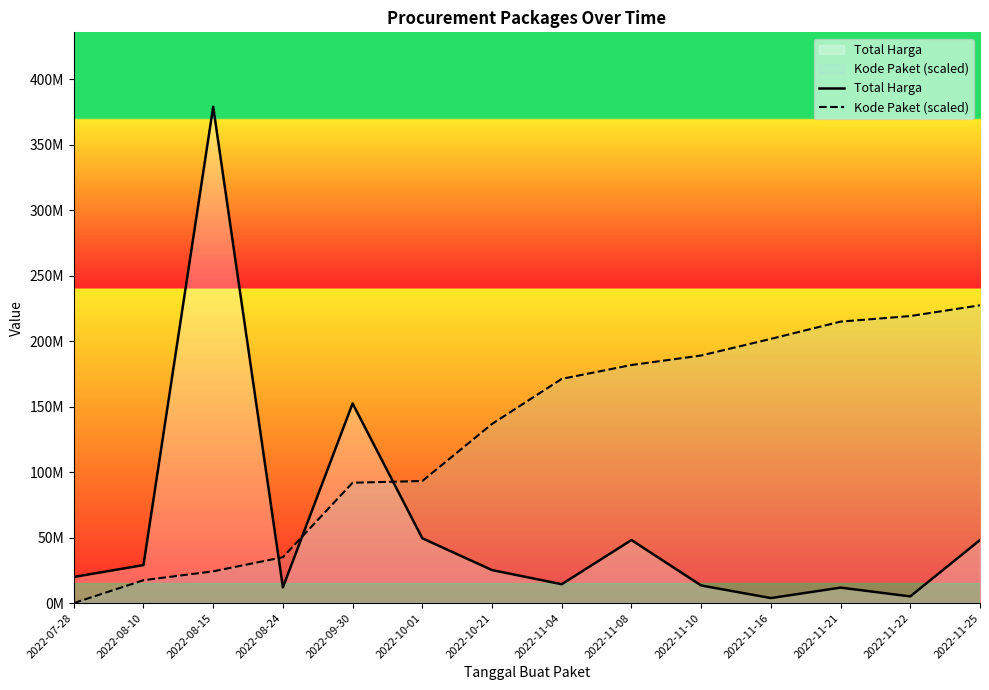

What is the sum of the Total Harga values at 2022-10-01 and 2022-08-15?

428553000.0